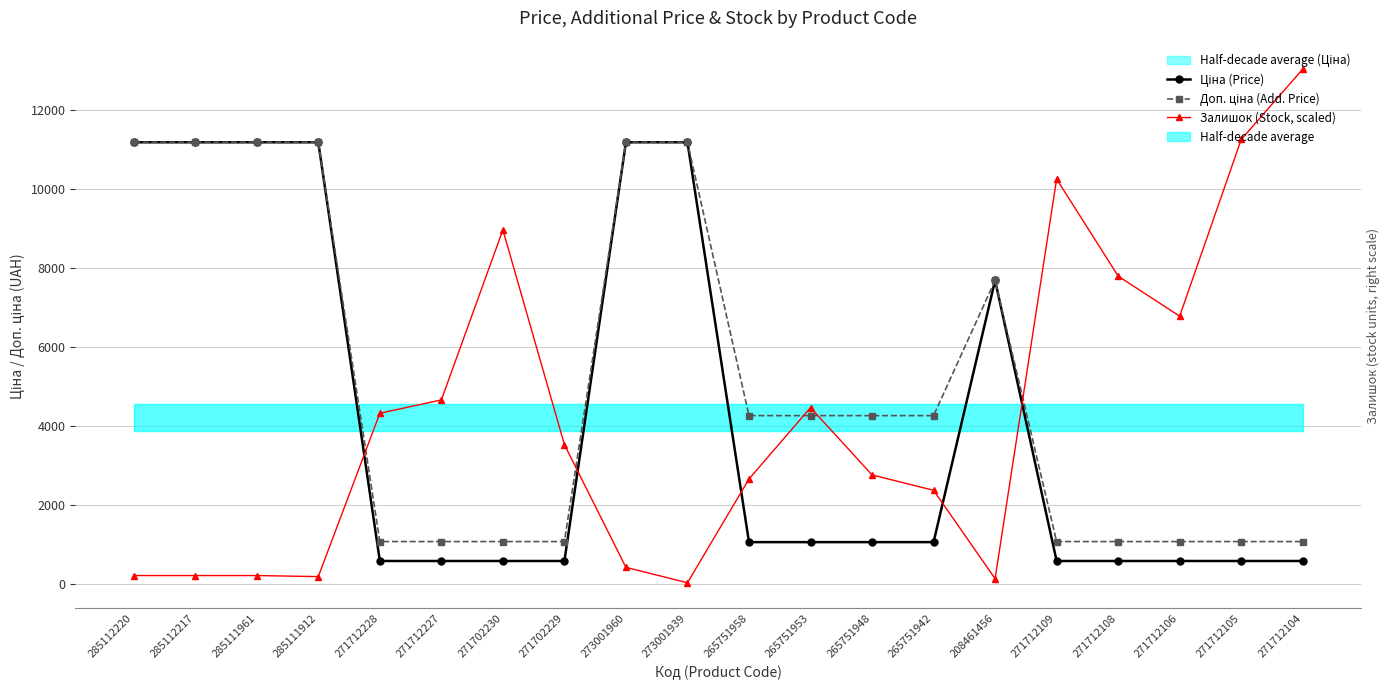

Is the value of Ціна (Price) at 271712108 greater than the value of Доп. ціна (Add. Price) at 265751942?

No